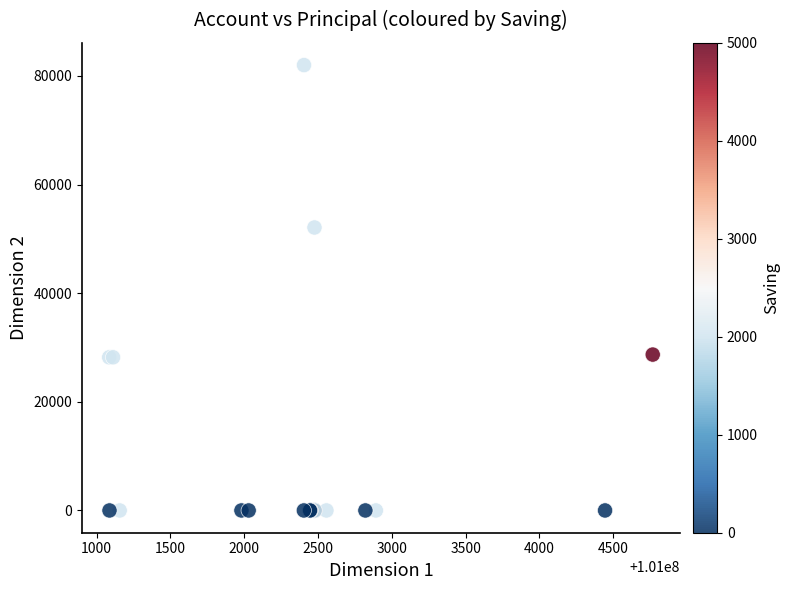

What Y value in the scatter plot is closest to 41000?

52100